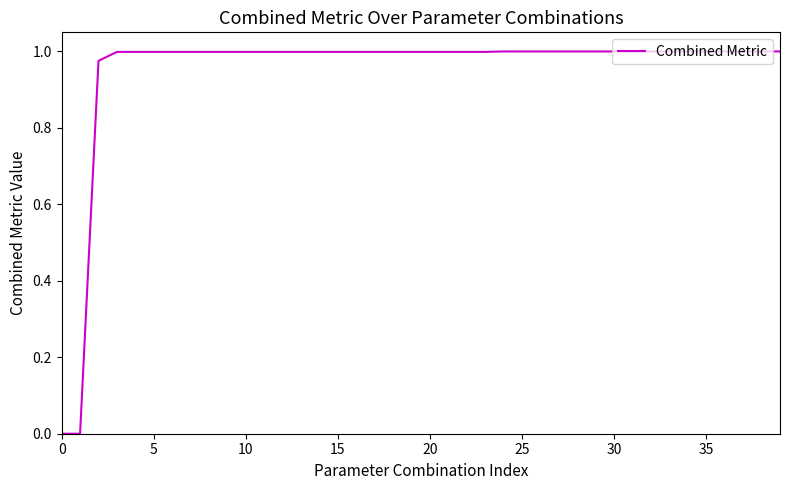

What is the difference between the maximum and minimum values?

1.0